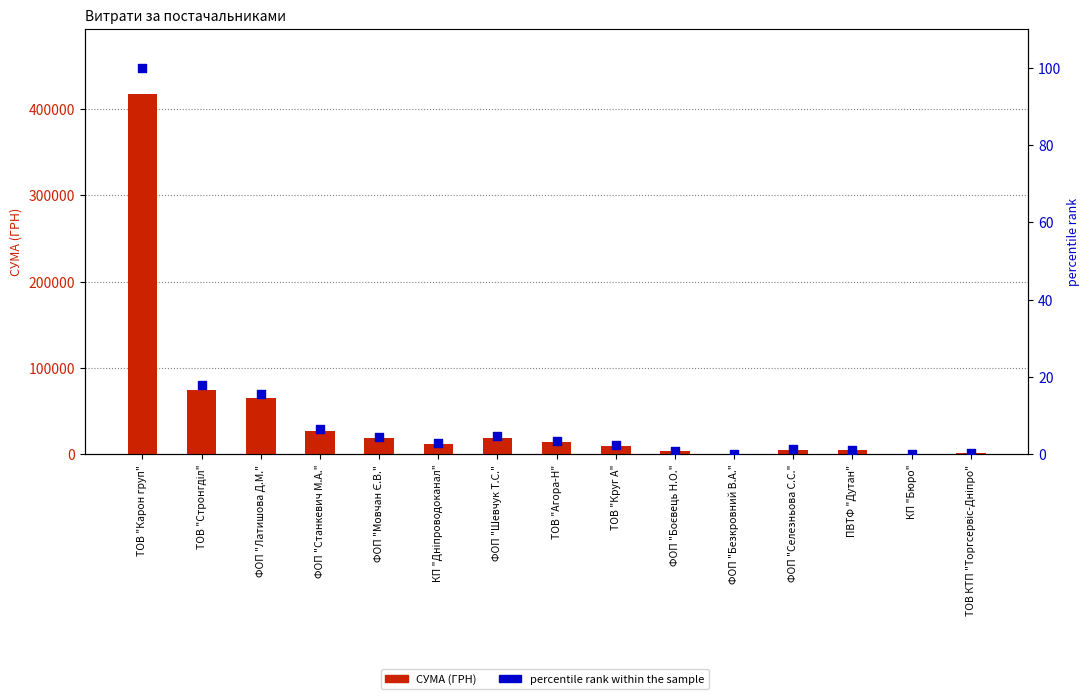

Is the value of percentile rank within the sample at ТОВ "Карон груп" greater than the value of СУМА (ГРН) at ФОП "Боєвець Н.О."?

No